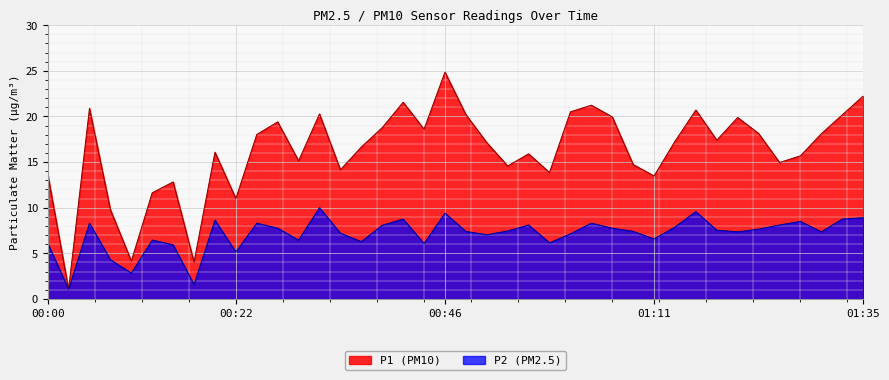

True or false: P2 and P1 cross at least once.

False